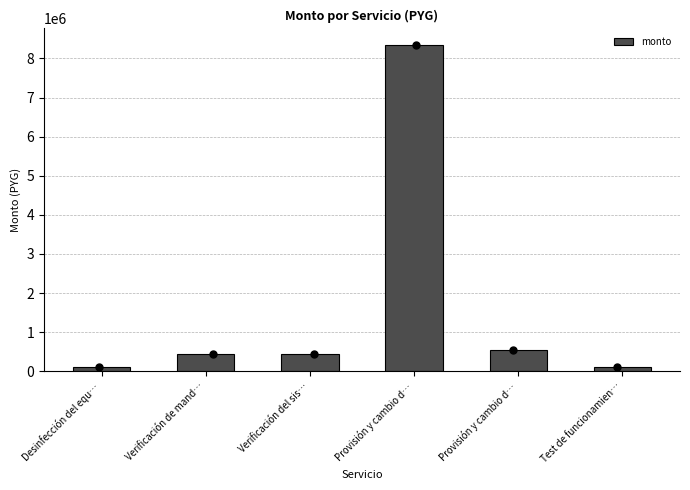

Approximately how many times larger is the value at Desinfección del equ… compared to Verificación de mand…?

0.2